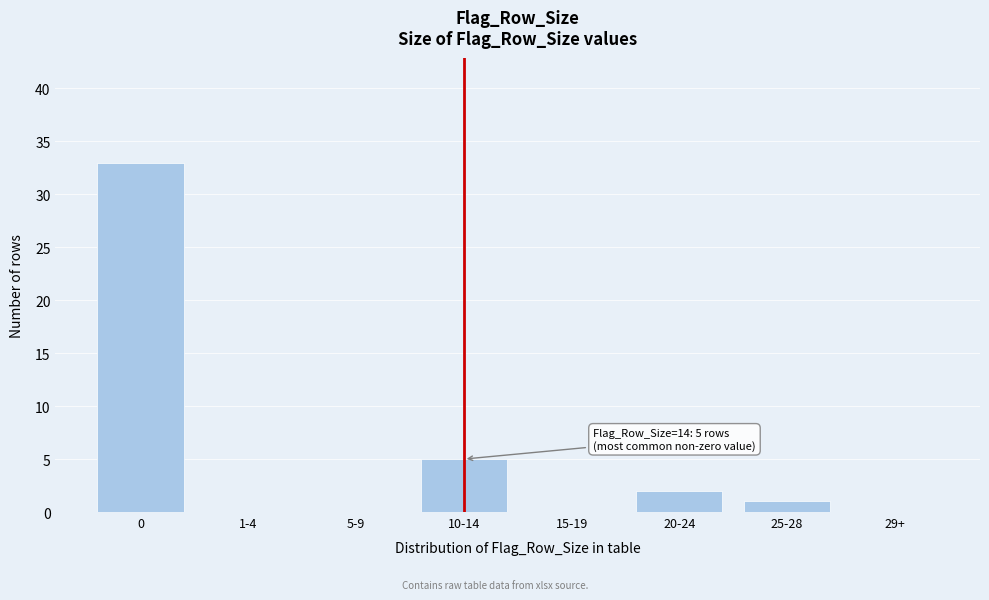

Reading left to right, transcribe all the data shown in this chart.

0=33	1-4=0	5-9=0	10-14=5	15-19=0	20-24=2	25-28=1	29+=0